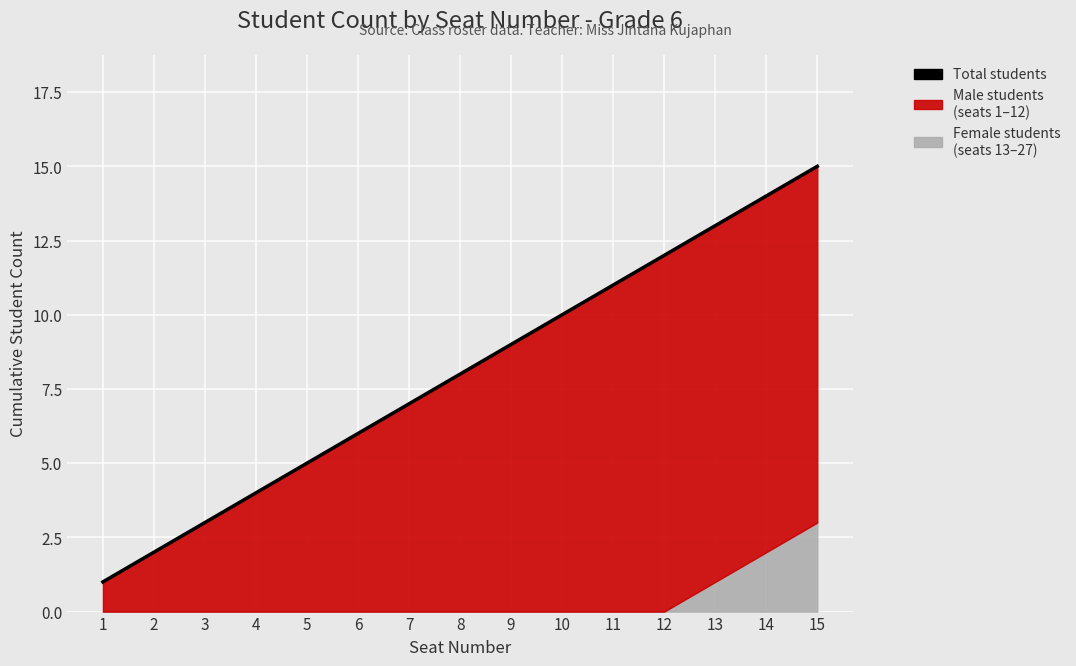

True or false: there are more than 1 points higher than both neighbors.

False